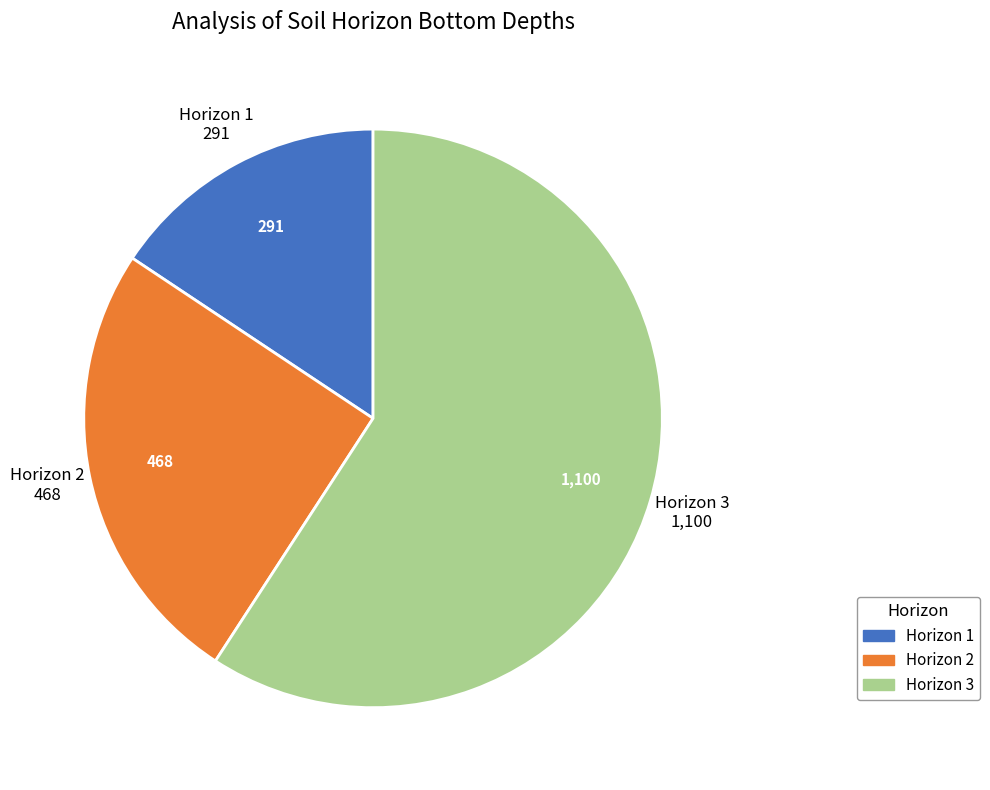

Is there a majority slice in this chart?

Yes